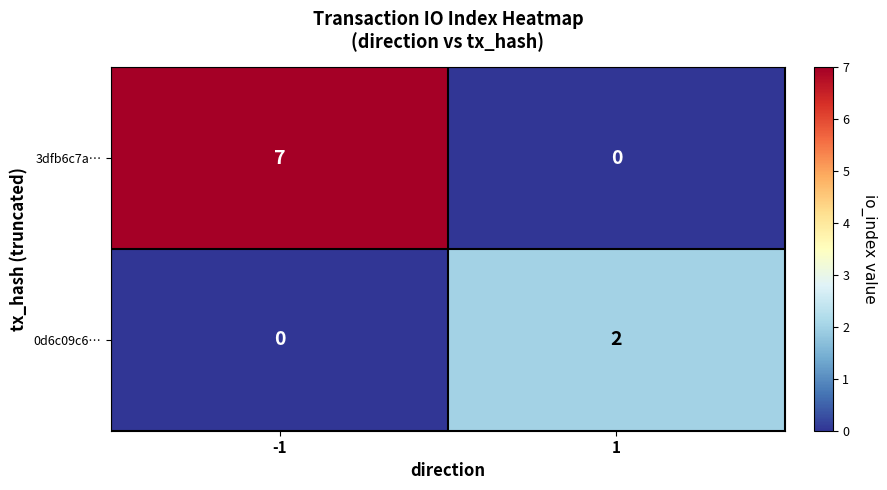

True or false: 3dfb6c7a… has a value of 7 at -1.

True